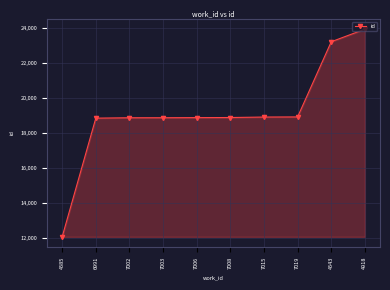

What is the value of the 4th point from the left?

18886